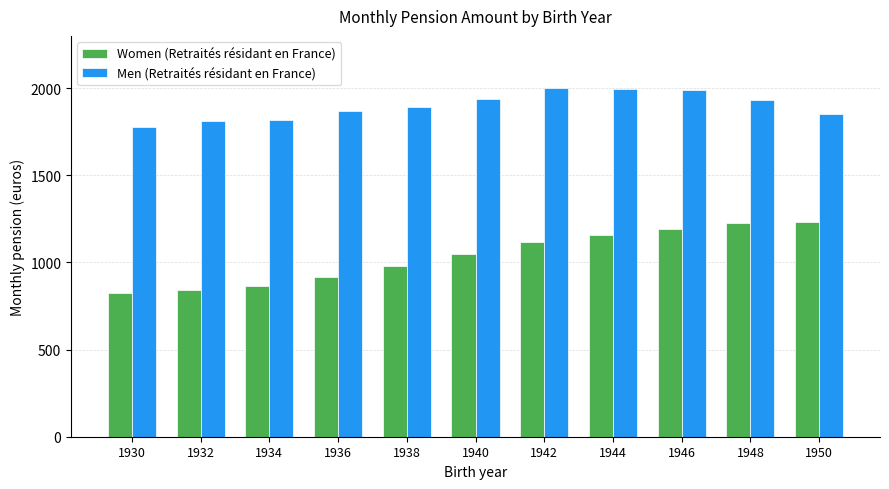

How many distinct data groups are displayed?

2